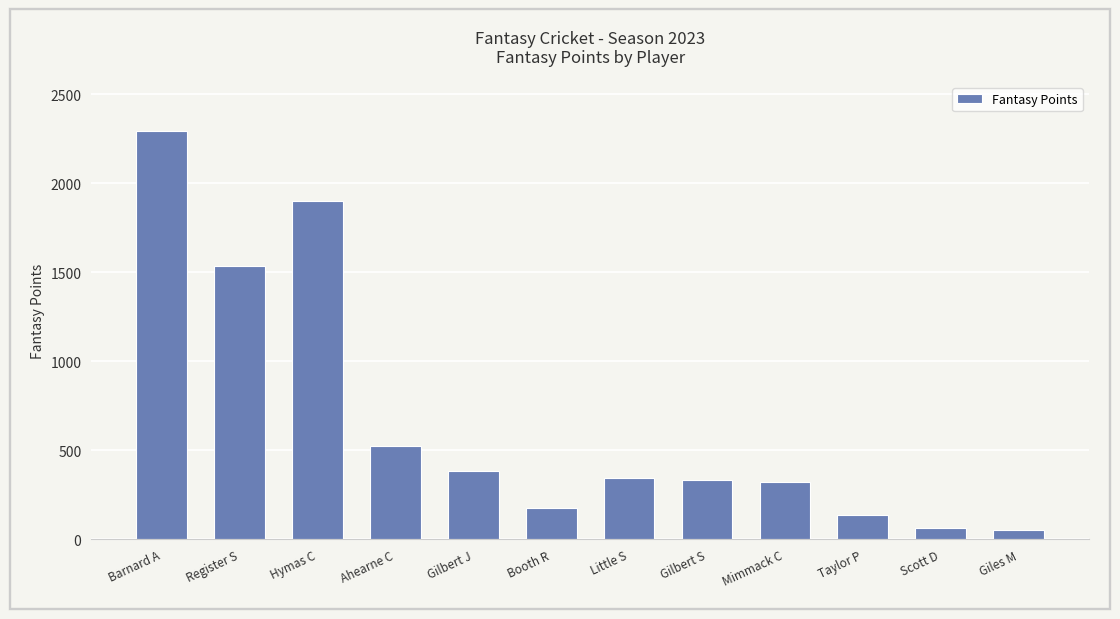

What is the sum of the values at Giles M and Barnard A?

2346